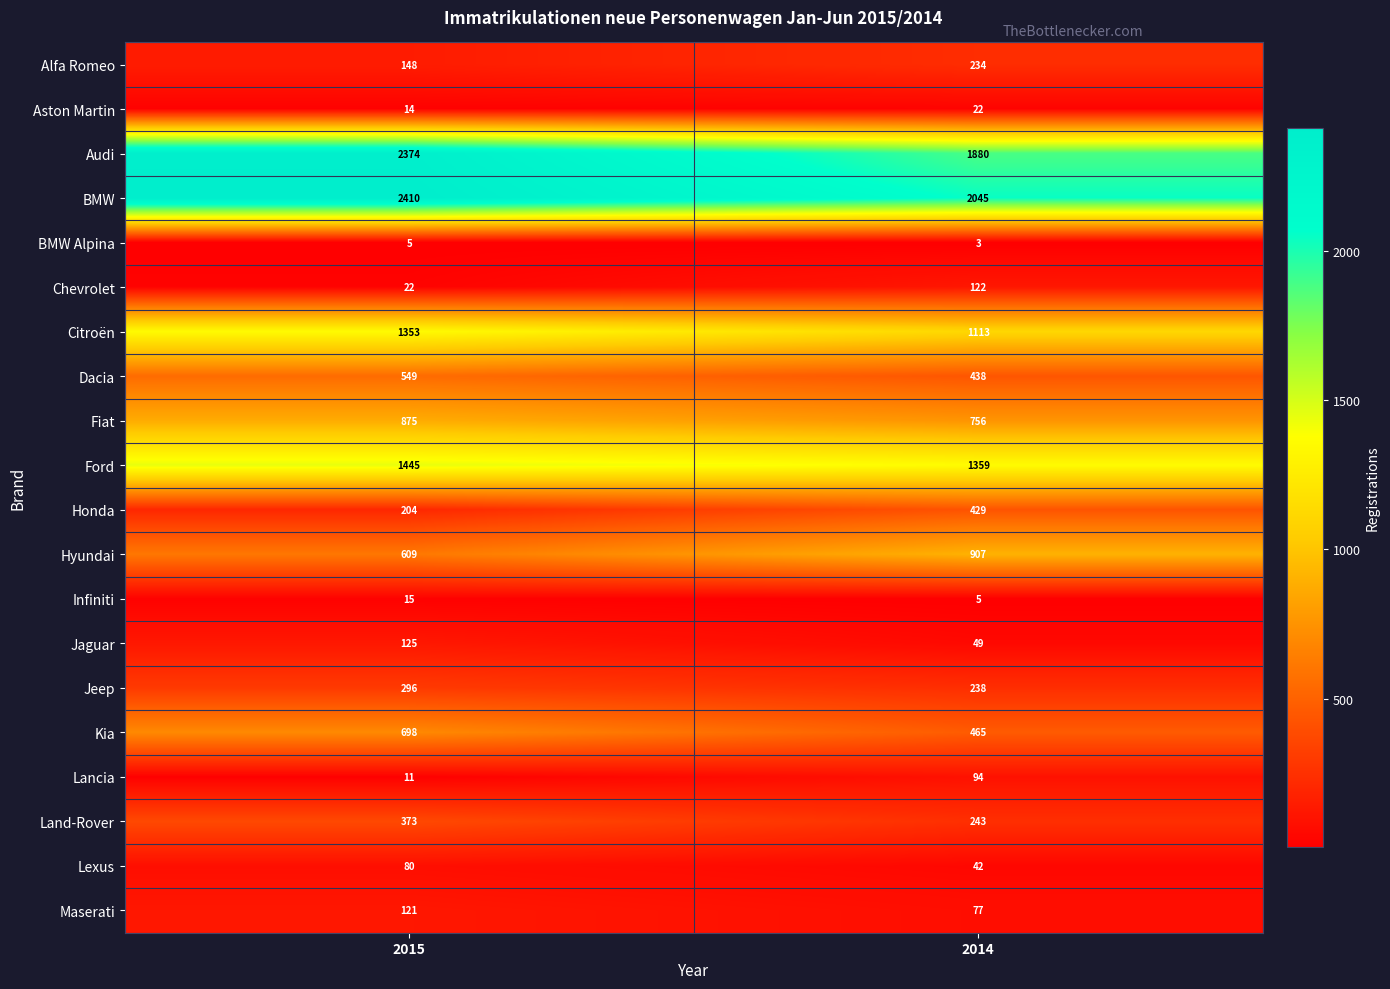

What is the total value across all series at 2014?

10521